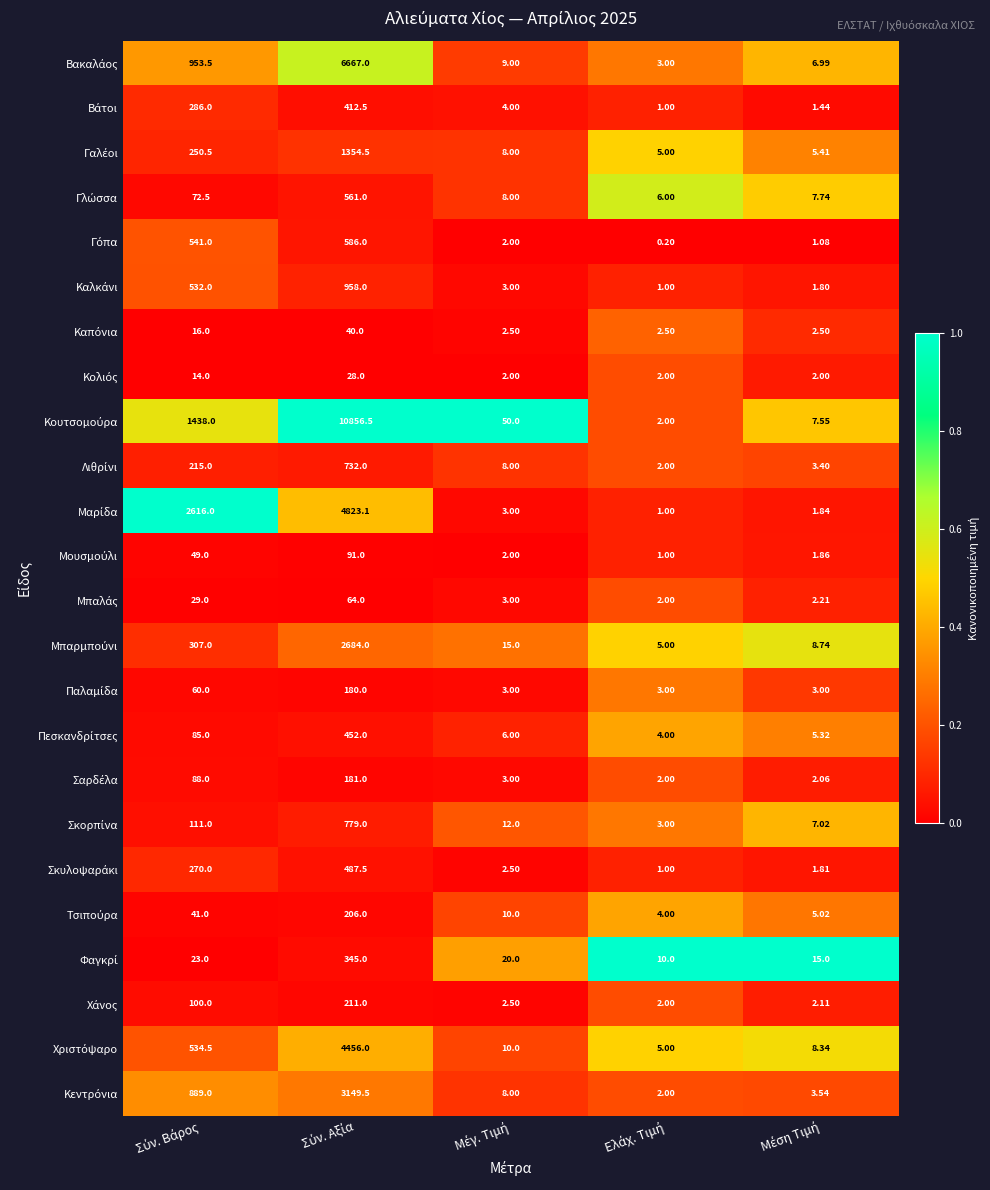

Which series has the largest total across all categories?

Κουτσομούρα